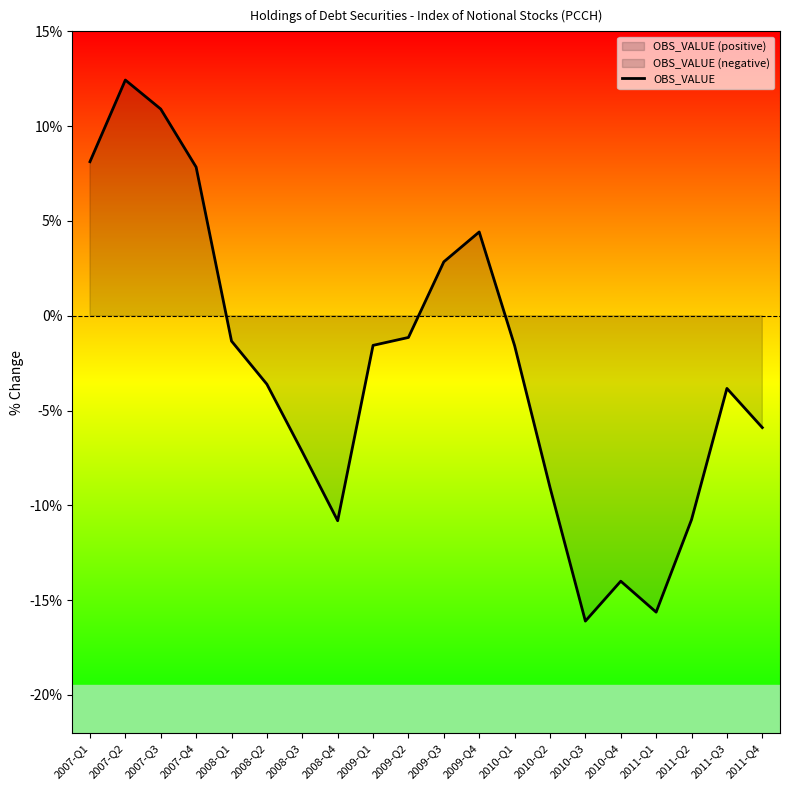

List the labels in order of value, smallest first.

2010-Q3, 2011-Q1, 2010-Q4, 2008-Q4, 2011-Q2, 2010-Q2, 2008-Q3, 2011-Q4, 2011-Q3, 2008-Q2, 2010-Q1, 2009-Q1, 2008-Q1, 2009-Q2, 2009-Q3, 2009-Q4, 2007-Q4, 2007-Q1, 2007-Q3, 2007-Q2